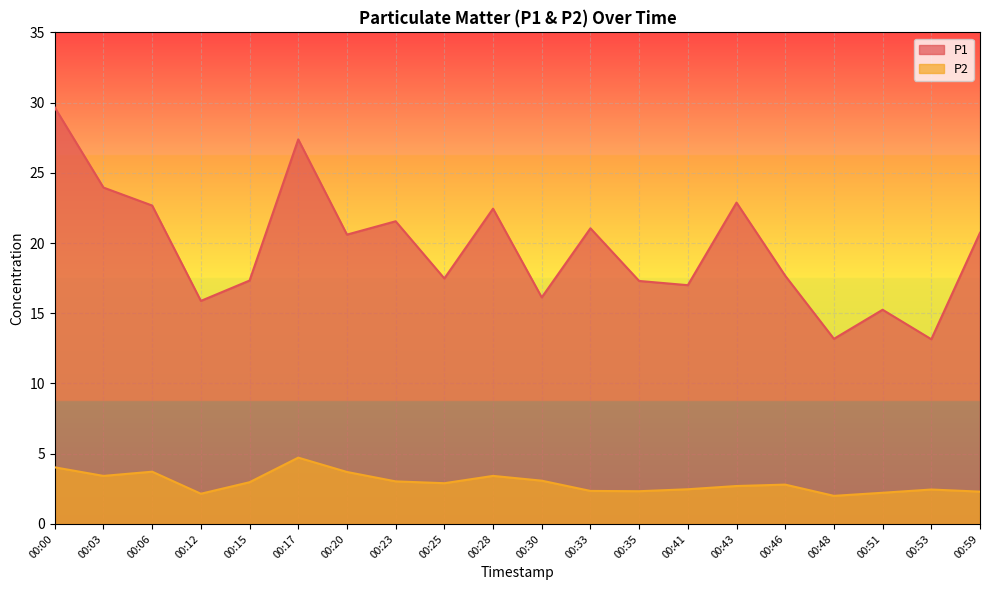

How many lines are shown in the chart?

2